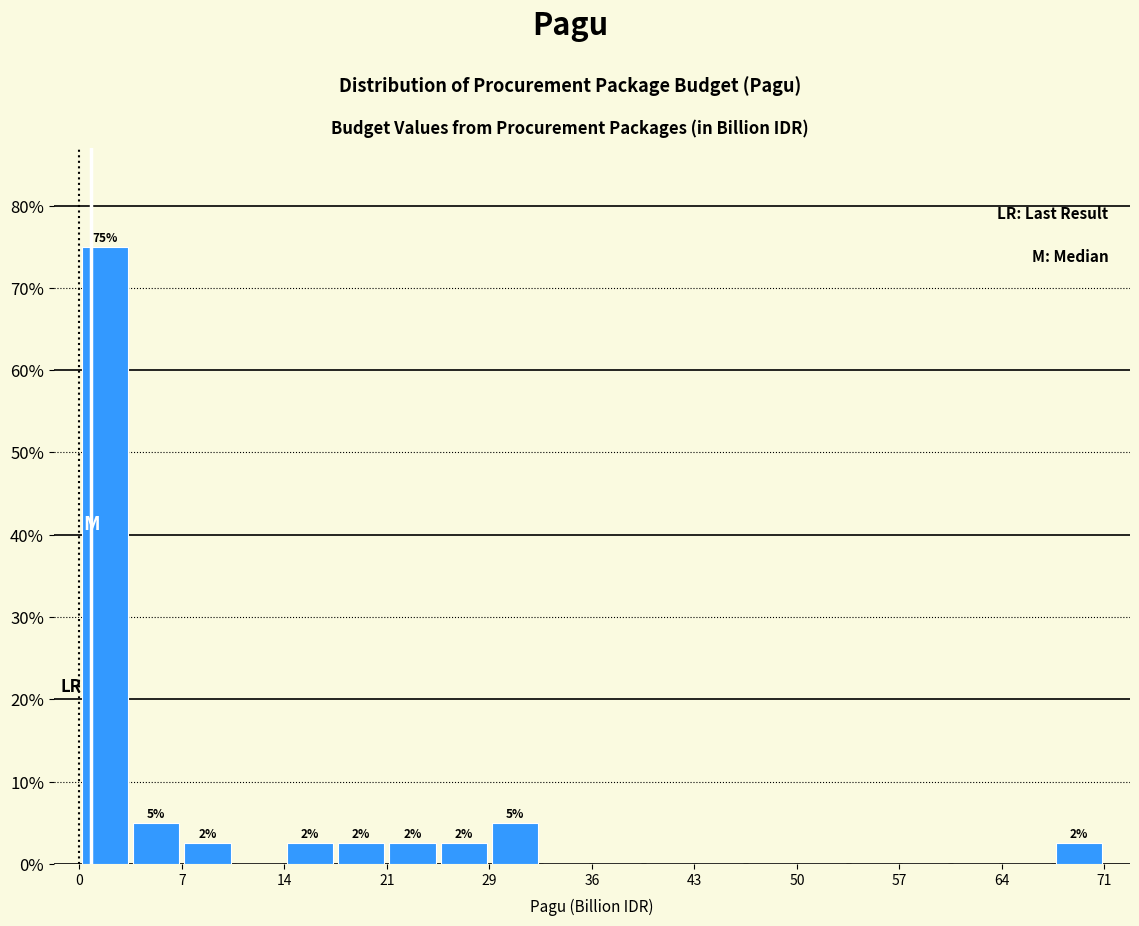

Read against the x-axis, roughly where is the centre of the tallest bar?

2